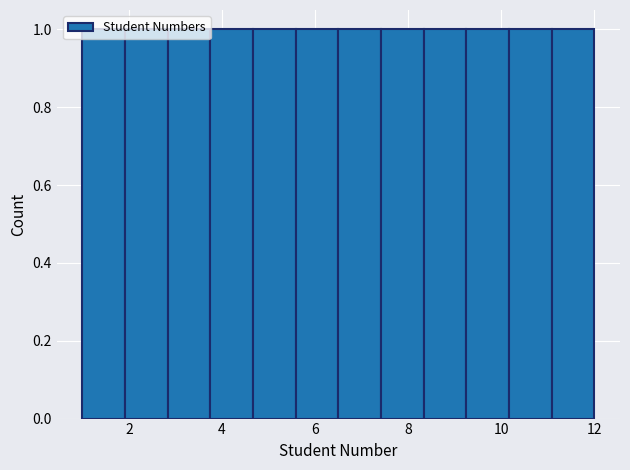

What is the height of the bar covering 1.0 to 2.0 on the x-axis? Neither the bar edges nor the heights are printed on the chart, so give them approximately, as read against the axes.

1